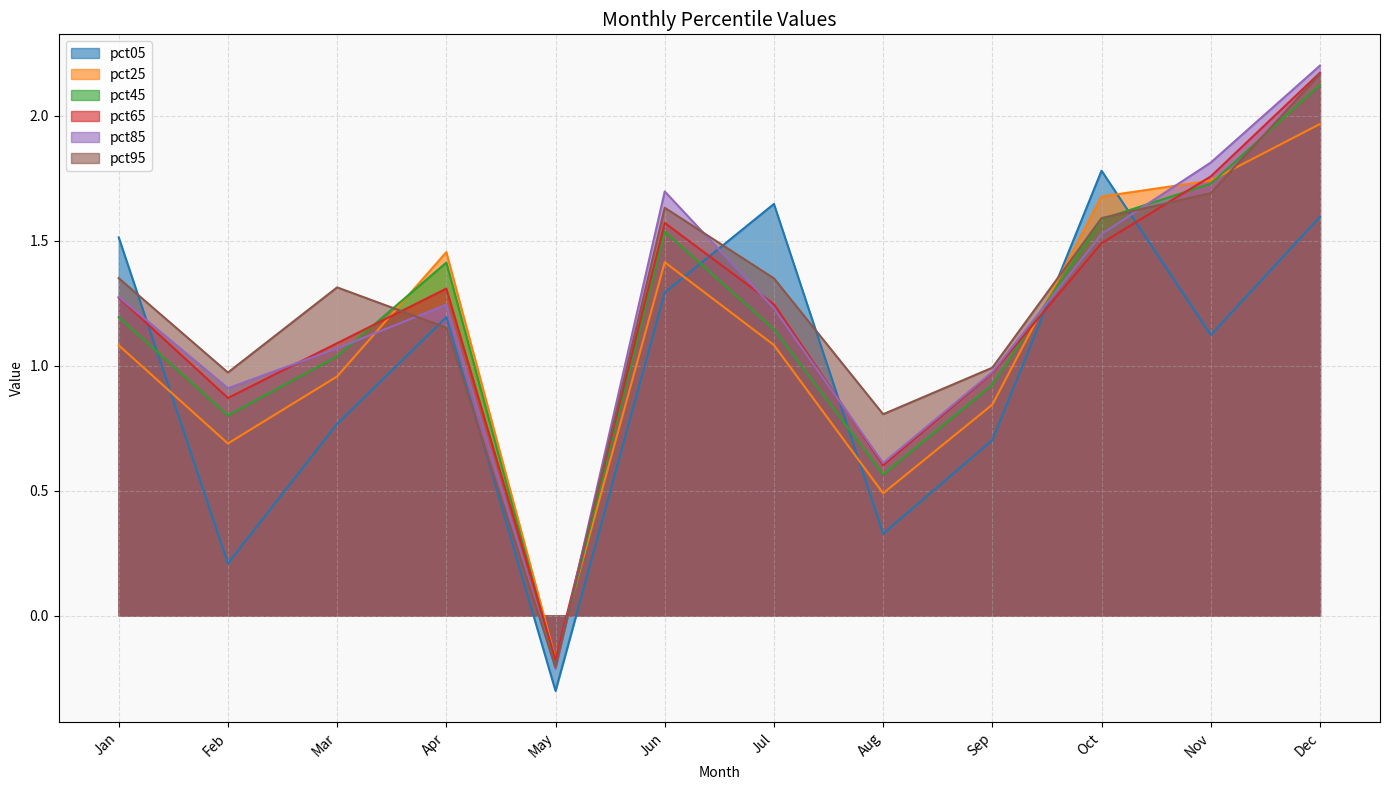

Rank the series at Nov from lowest to highest value.

pct05, pct95, pct45, pct25, pct65, pct85